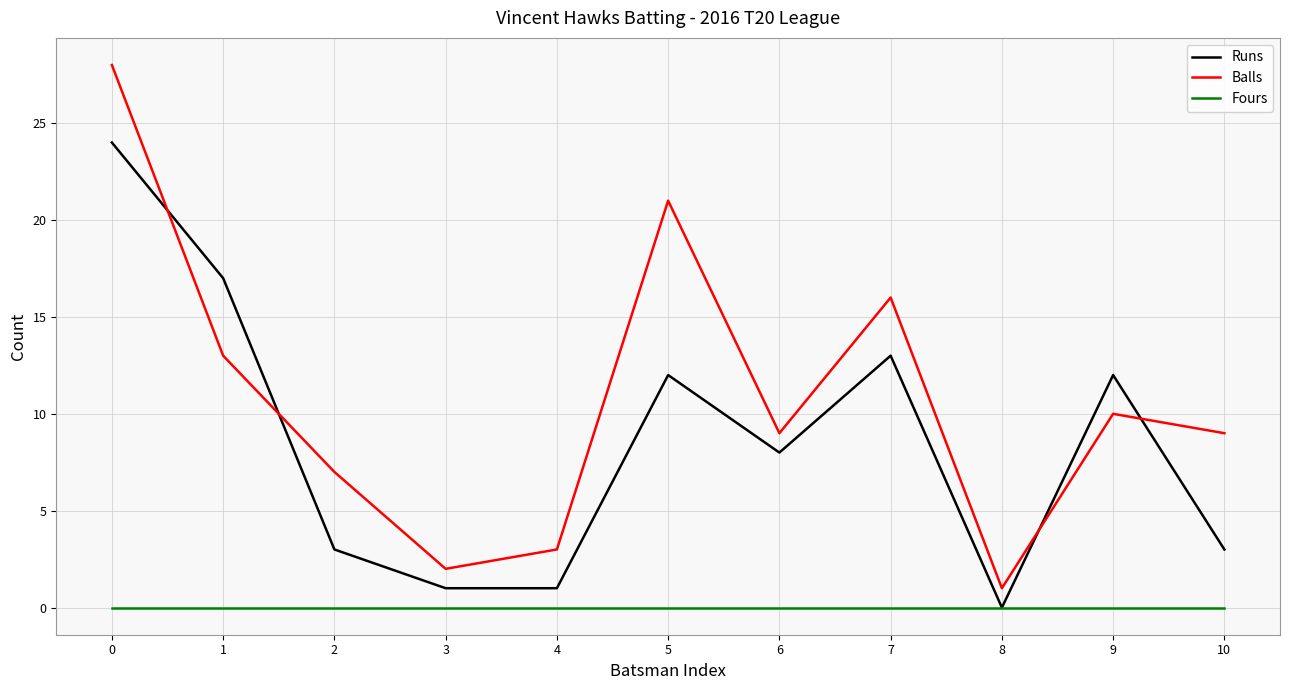

What is the difference between the second highest and minimum values in the Runs series?

17